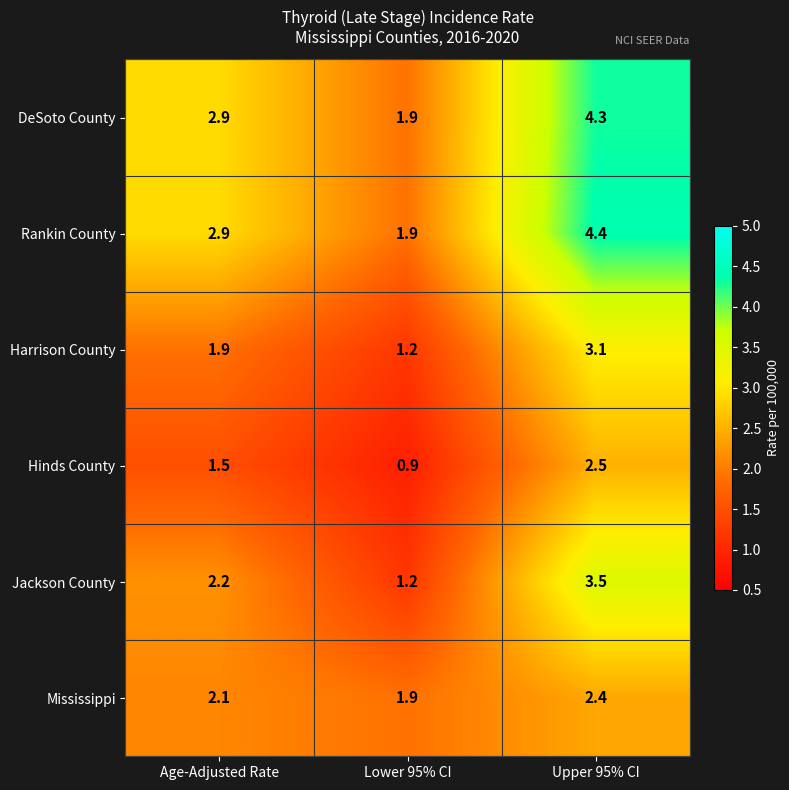

What is the smallest value displayed?

0.9